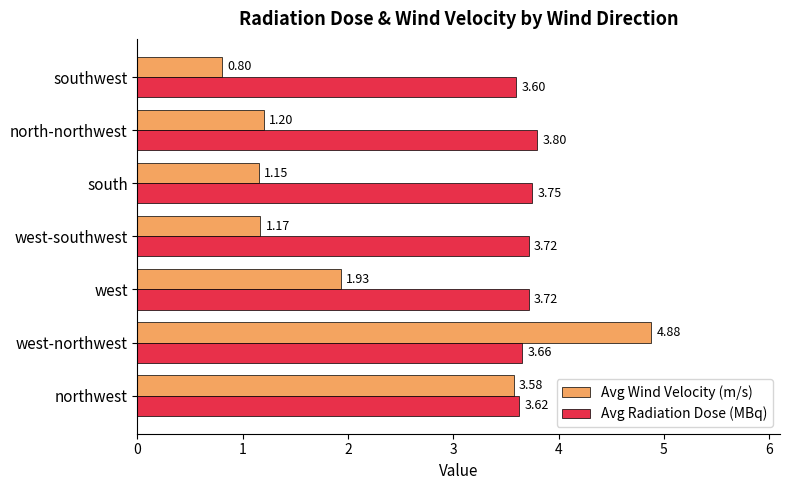

What is the spread (max minus min) of values at west?

1.8